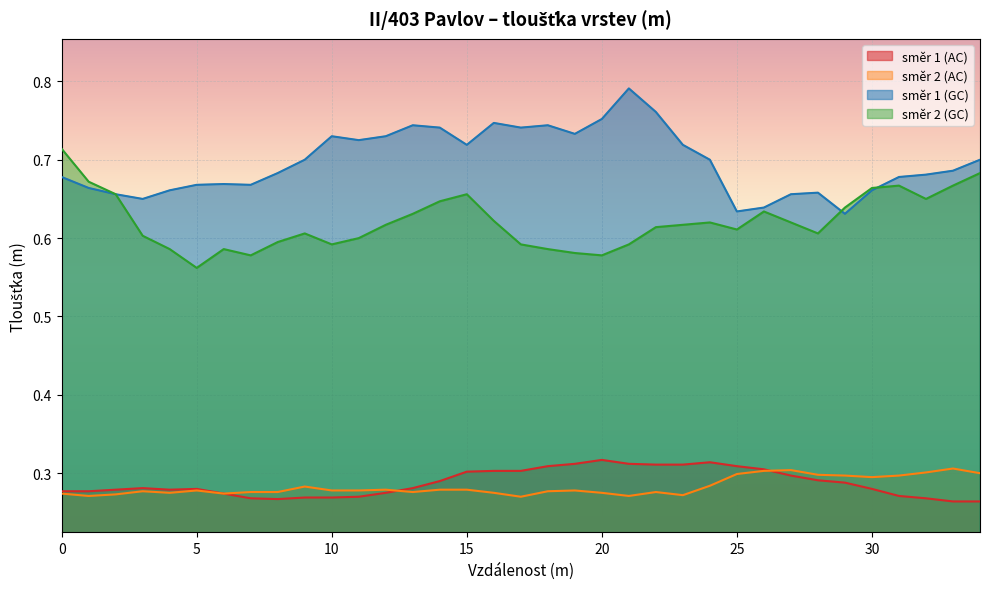

List the series in order of their peak value, highest first.

směr 1 (GC), směr 2 (GC), směr 1 (AC), směr 2 (AC)